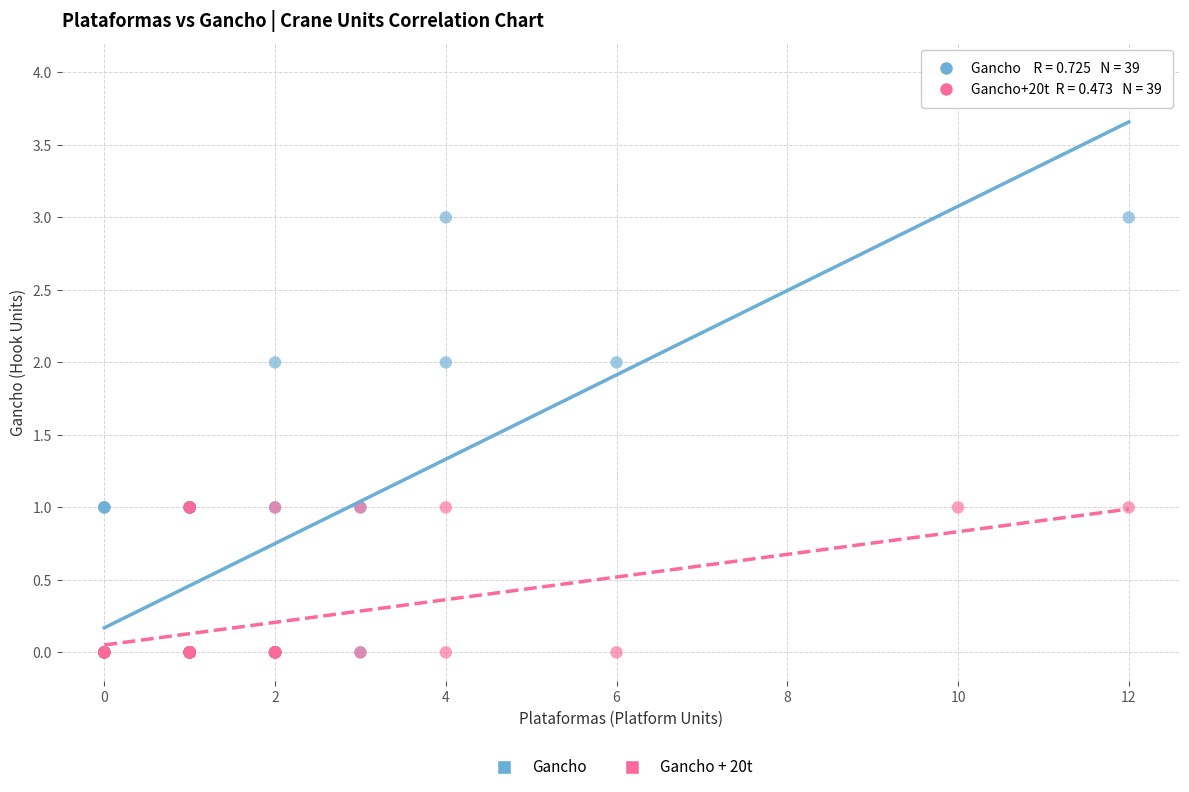

Which series has the widest spread of Y values?

Gancho